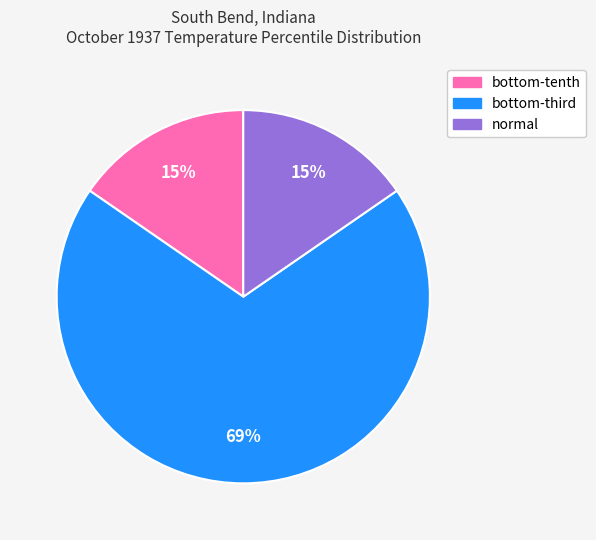

How many slices are in this pie chart?

3